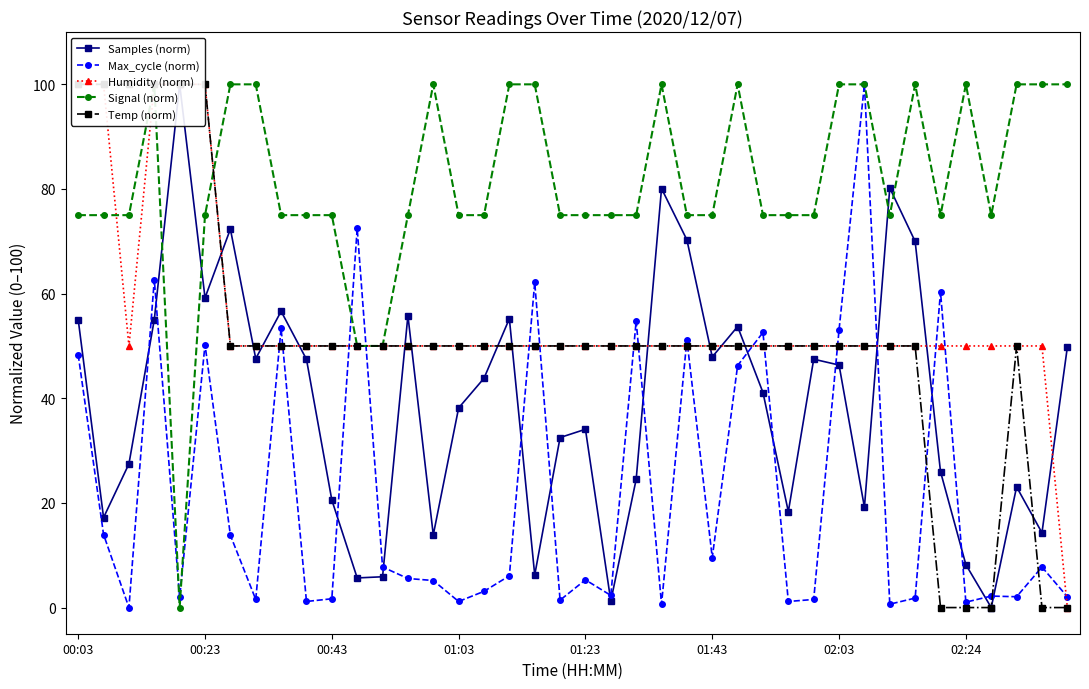

At how many categories does at least one series exceed 54?

39